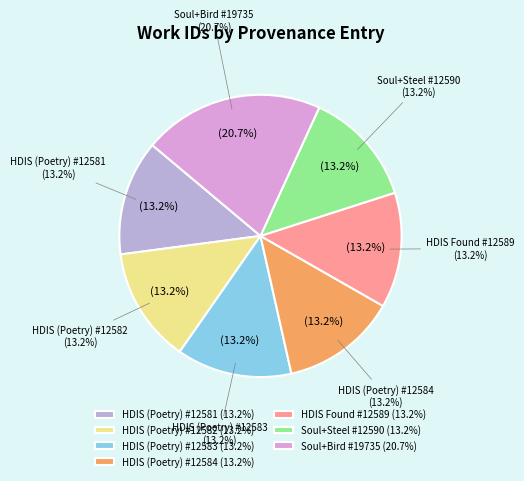

Rank the categories by value from highest to lowest.

Soul+Bird #19735, Soul+Steel #12590, HDIS Found #12589, HDIS (Poetry) #12584, HDIS (Poetry) #12583, HDIS (Poetry) #12582, HDIS (Poetry) #12581